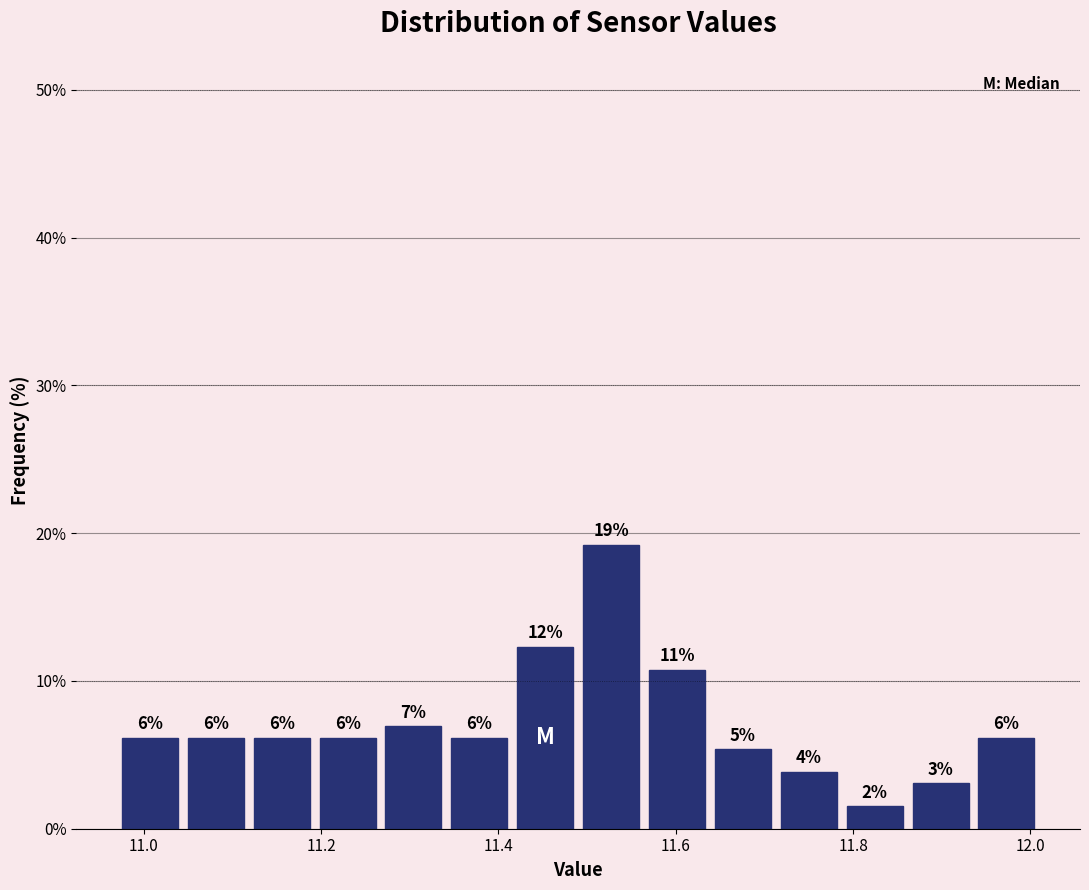

Around what value on the x-axis is the tallest bar? Give the approximate position of its centre, as read against the axis.

11.52